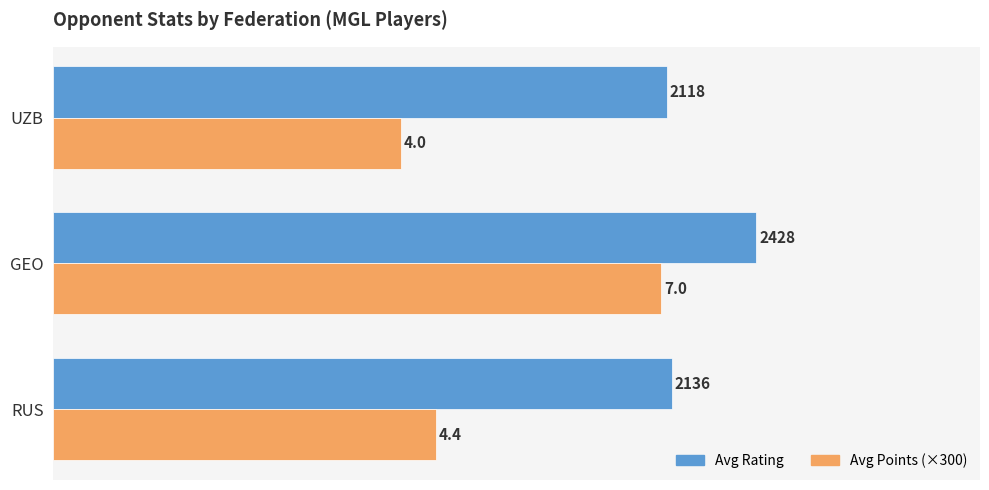

List the series in order of their overall mean, lowest first.

Avg Points (×300), Avg Rating